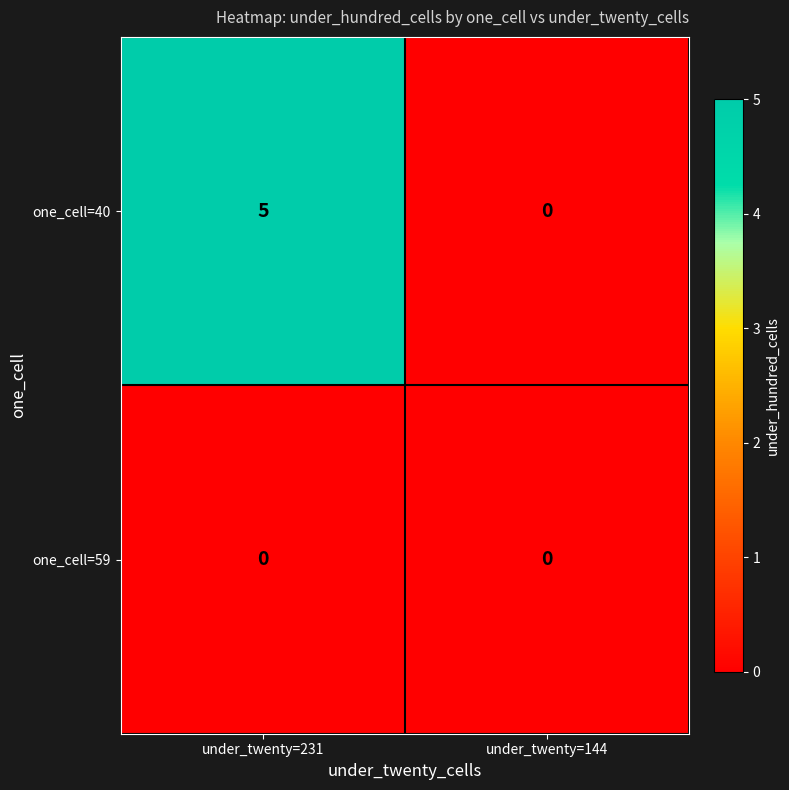

At under_twenty=231, list the series in order from largest to smallest.

one_cell=40, one_cell=59